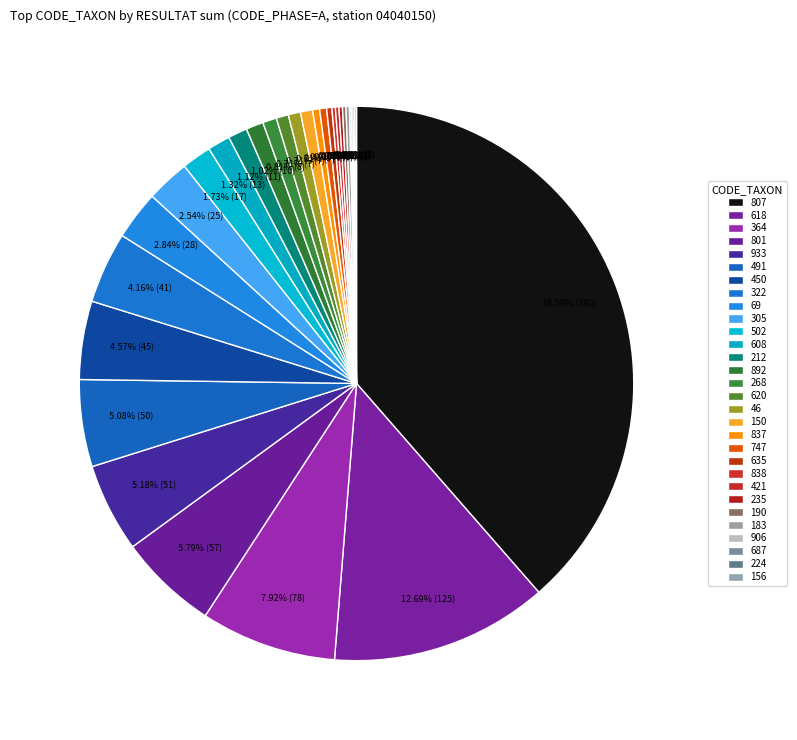

Is it true that 906 is 0% of the pie?

True